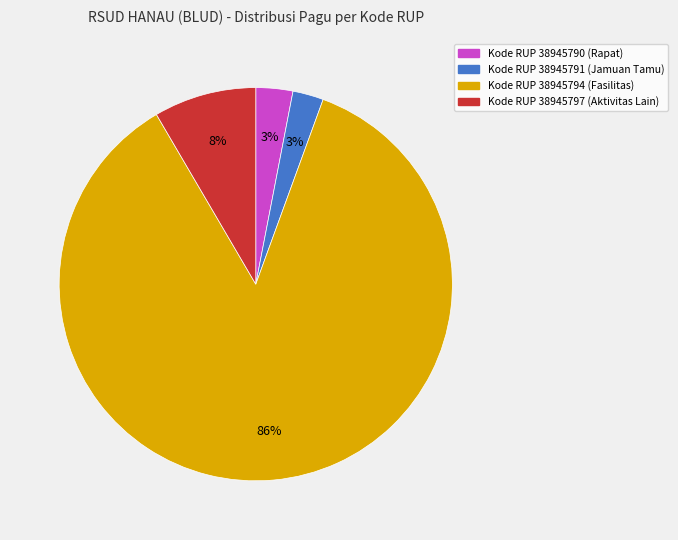

Is there any slice that represents more than half of the pie?

Yes